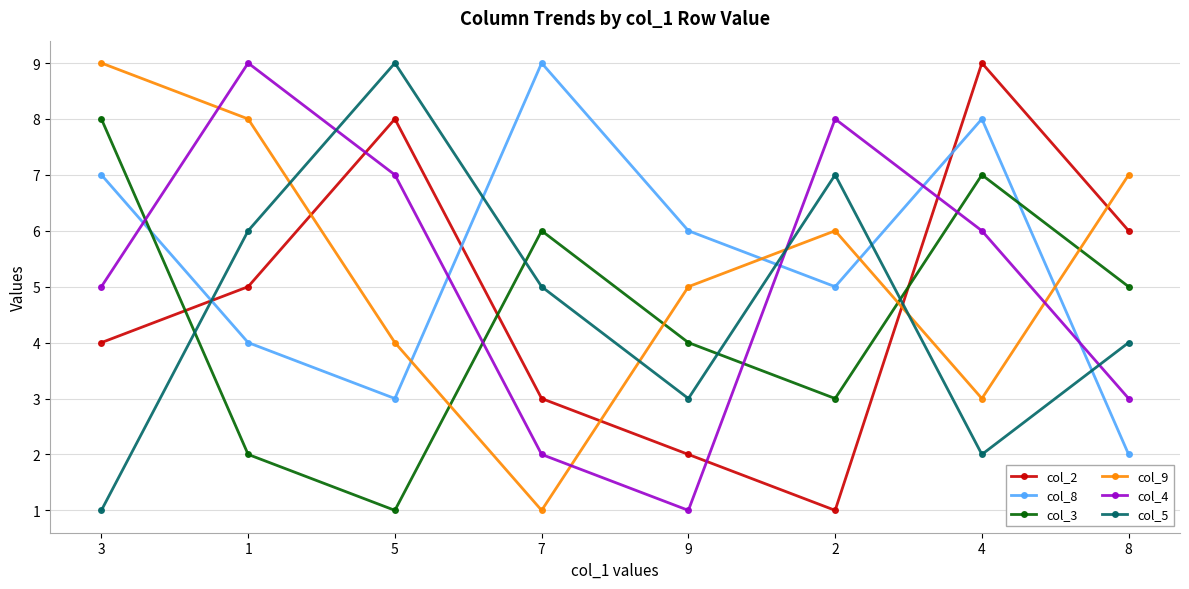

How many col_3 values are between 3 and 7?

5